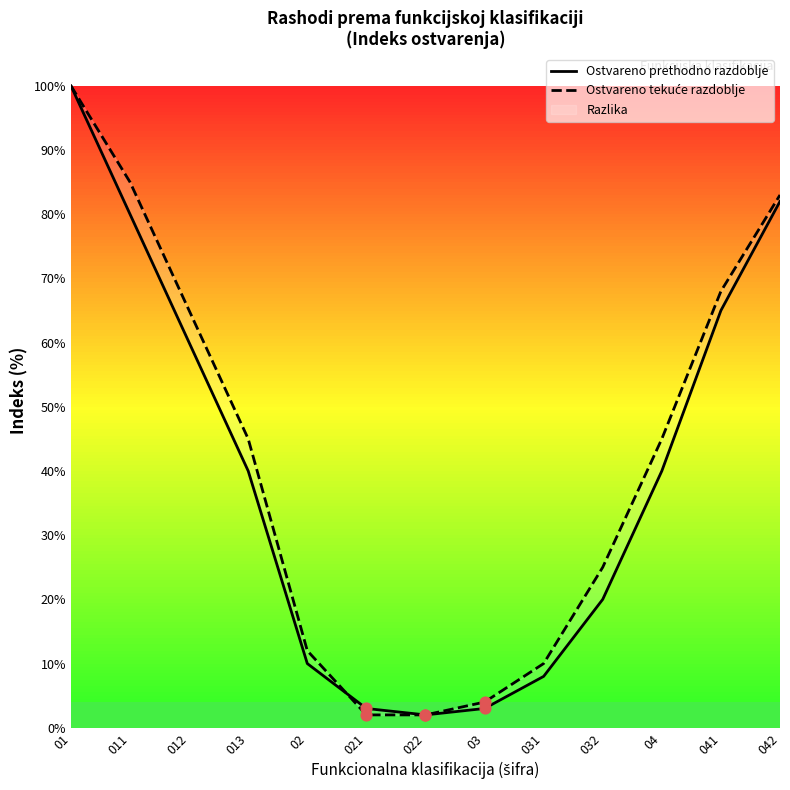

Is the value of Ostvareno tekuće razdoblje at 021 greater than the value of Ostvareno prethodno razdoblje at 041?

No